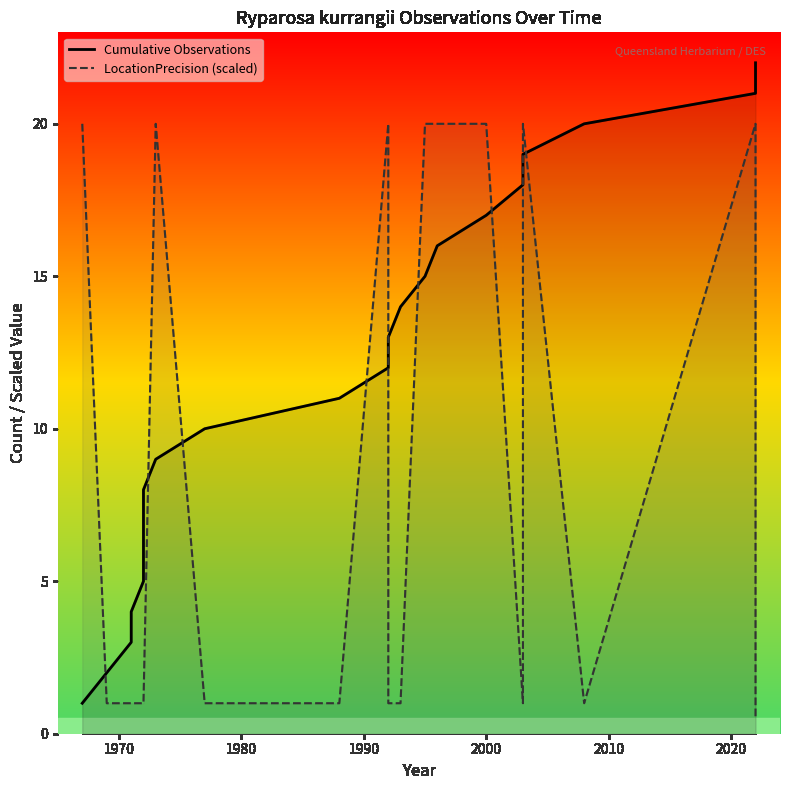

Rank the series by their maximum value, from highest to lowest.

Cumulative Observations, LocationPrecision (scaled)